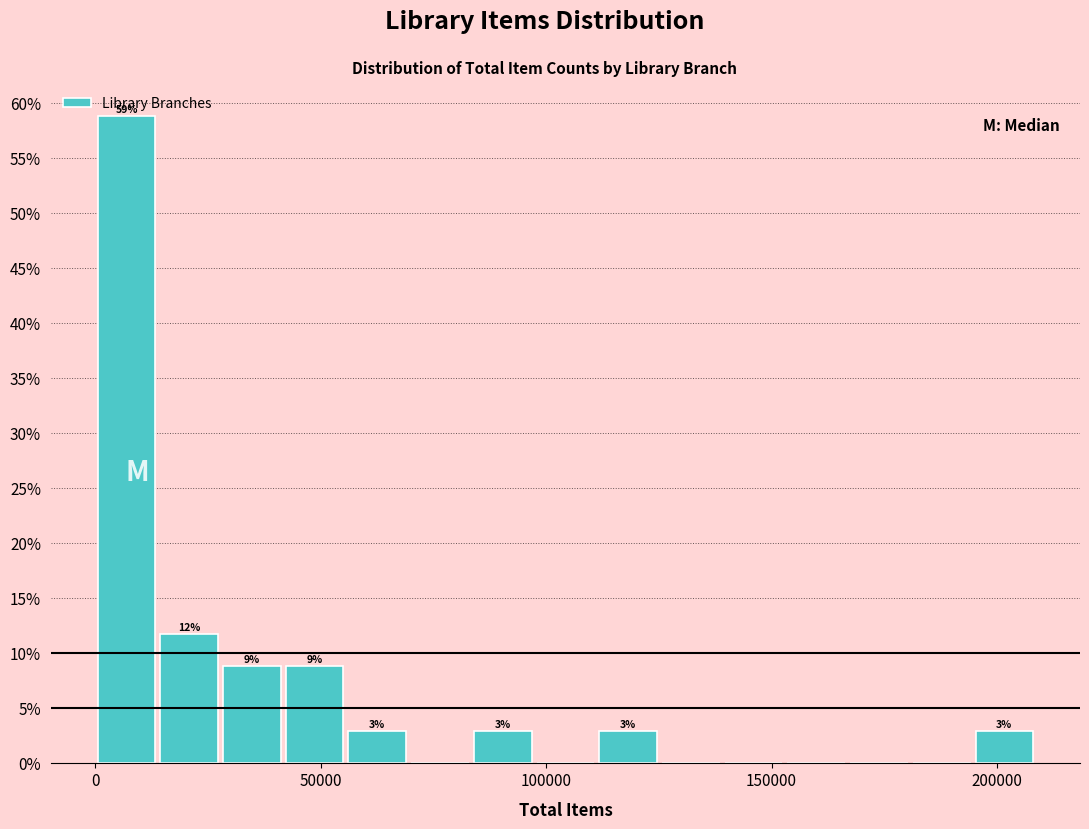

Read against the x-axis, roughly where is the centre of the tallest bar?

5000